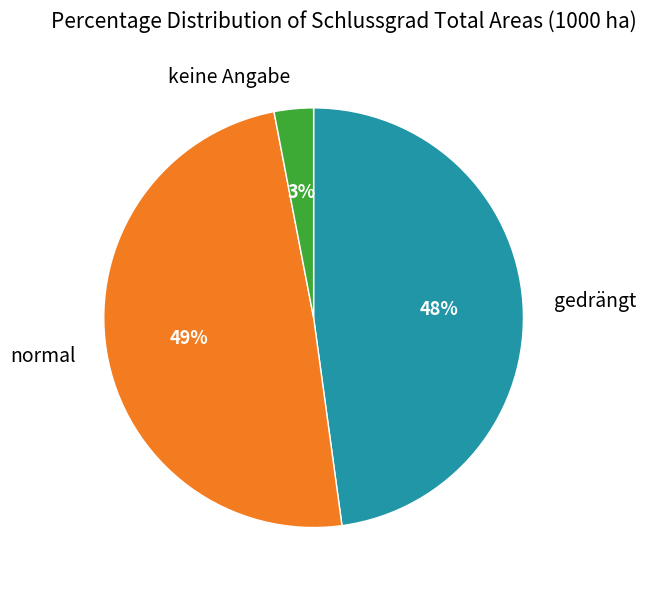

Does keine Angabe account for over 50% of the chart?

No